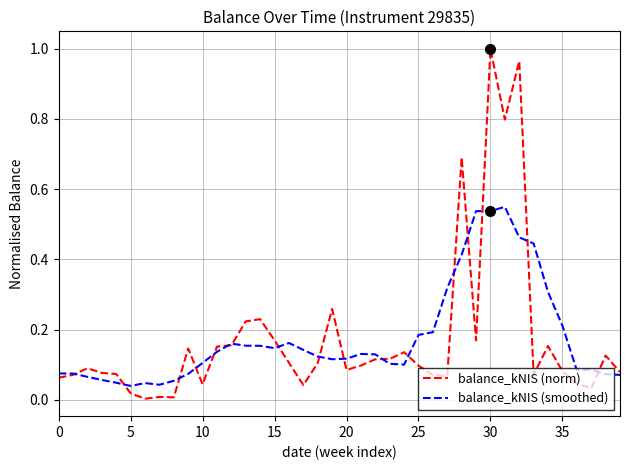

List the series in order of their peak value, highest first.

balance_kNIS (norm), balance_kNIS (smoothed)